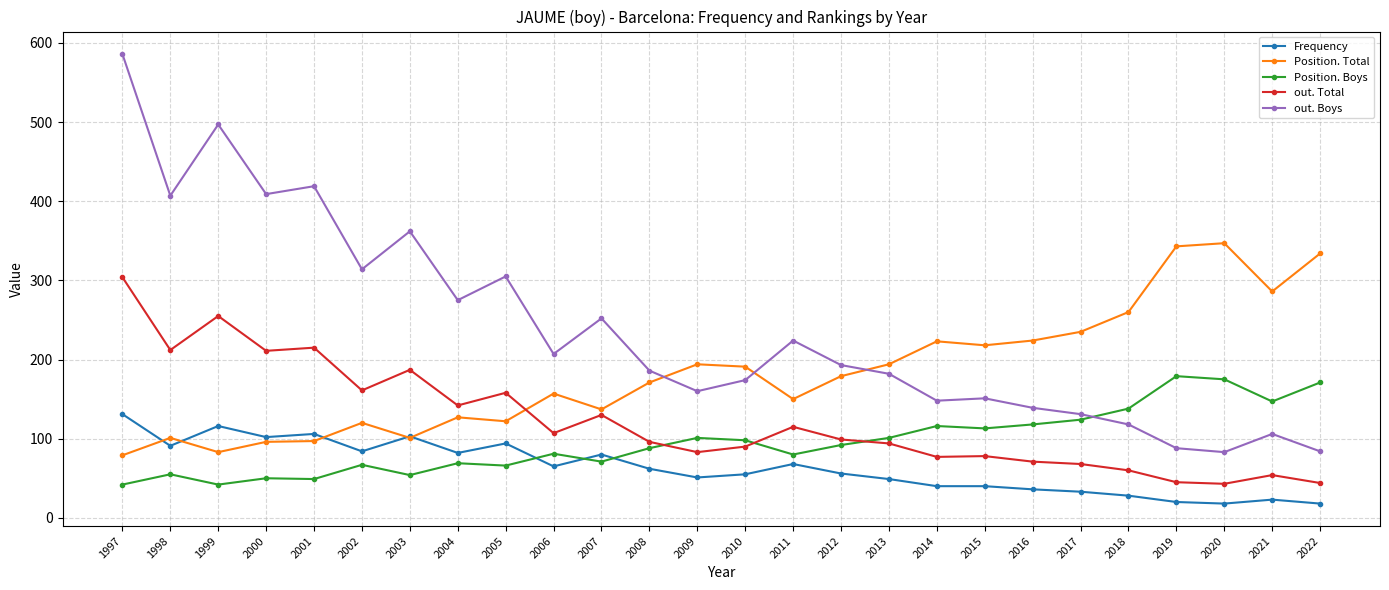

Count the number of data series in this chart.

5